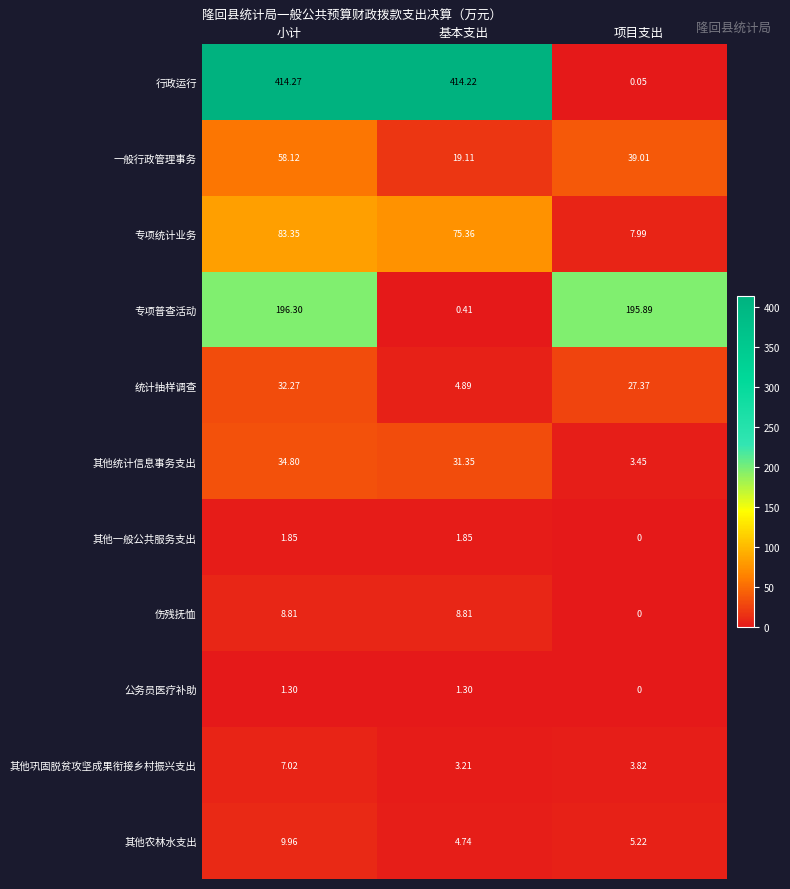

How many distinct data groups are displayed?

11